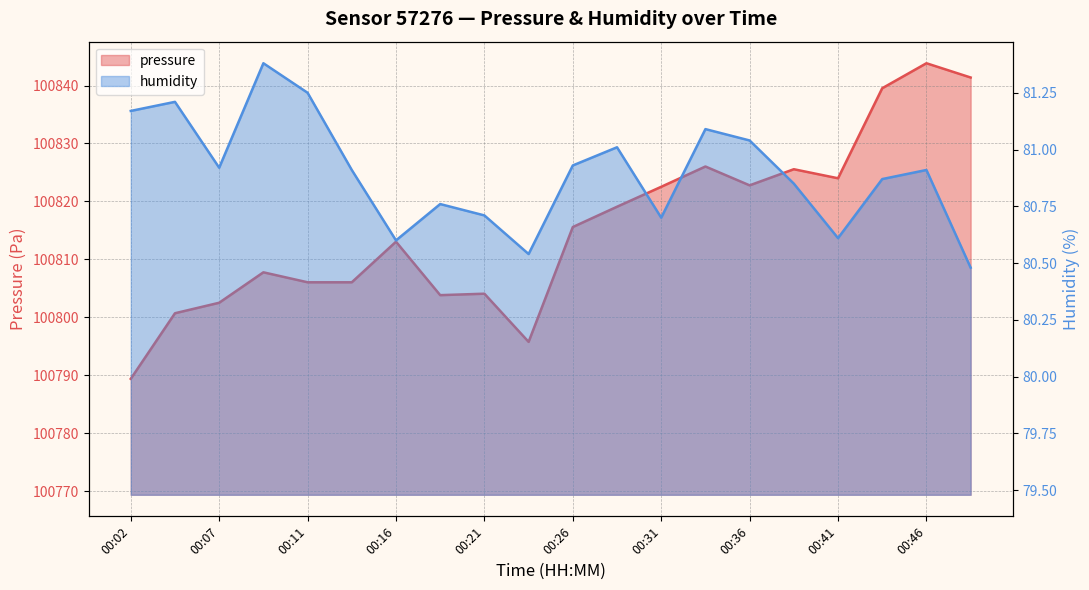

True or false: humidity and pressure cross at least once.

False